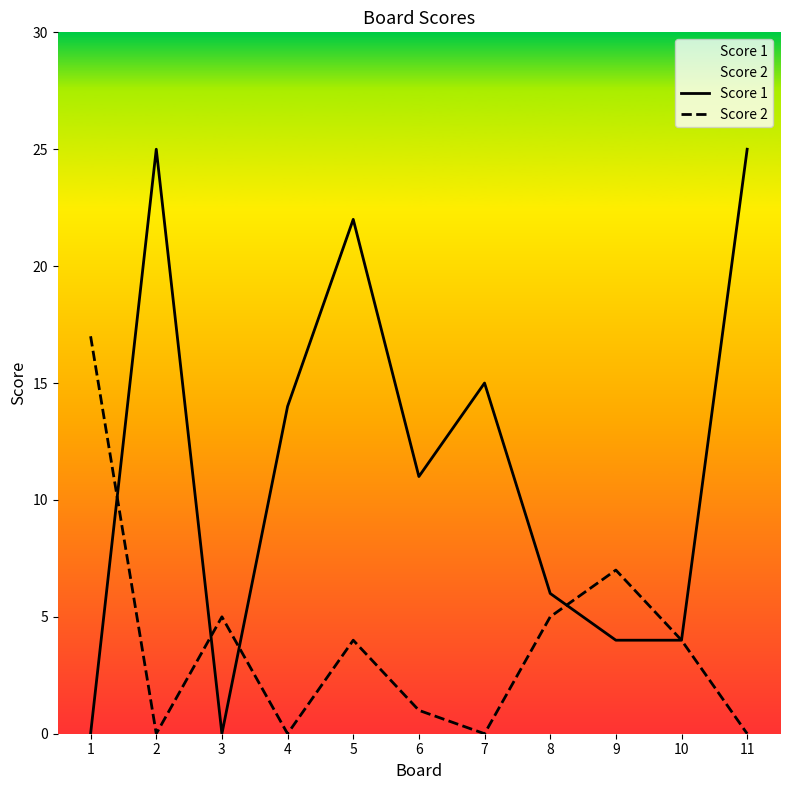

The value of Score 1 at 4 is 14. True or false?

True